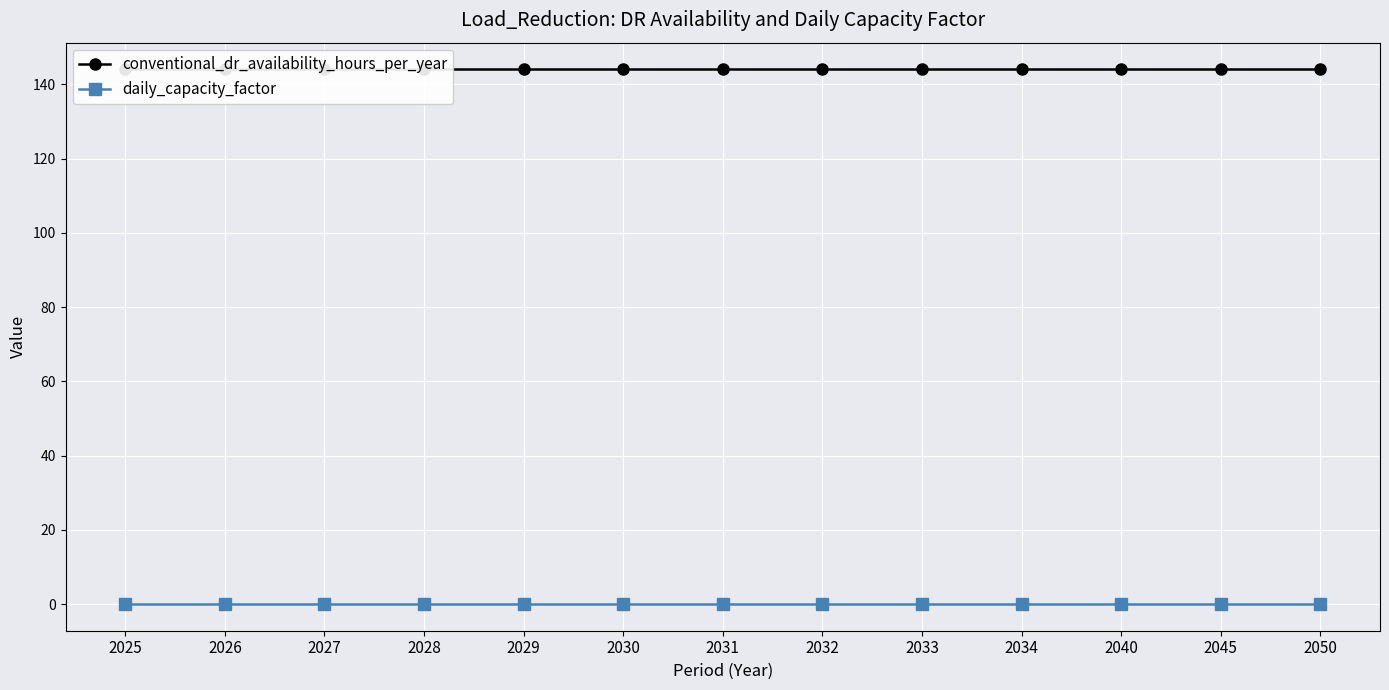

Which series has the largest total across all categories?

conventional_dr_availability_hours_per_year